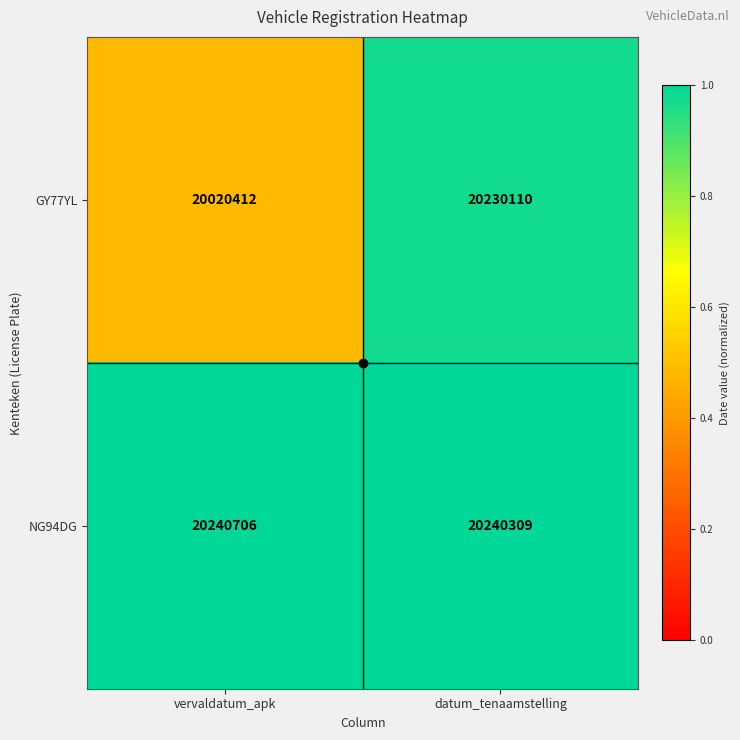

What is the greatest value displayed?

20240706